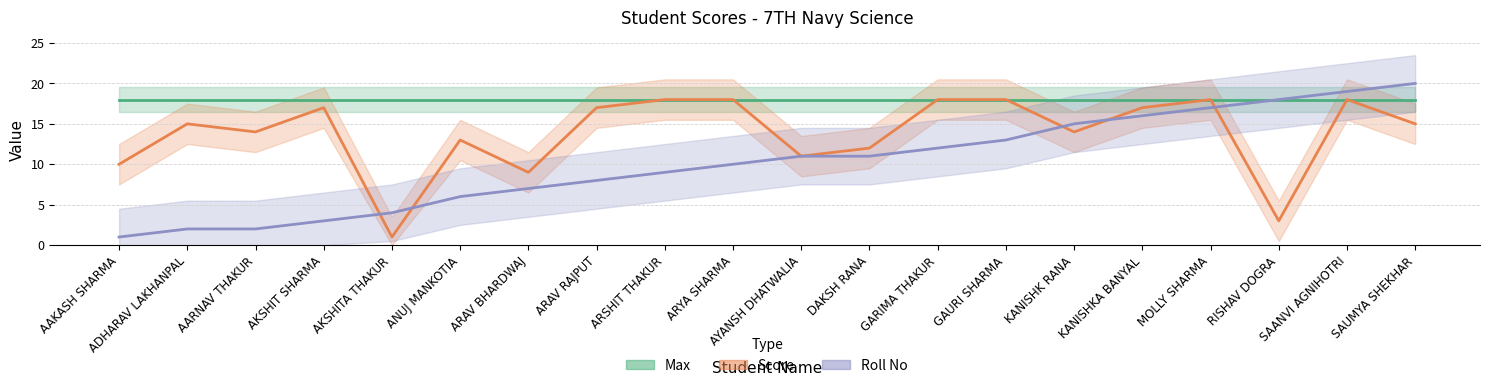

Where do Roll No and Score first cross each other?

AKSHIT SHARMA and AKSHITA THAKUR